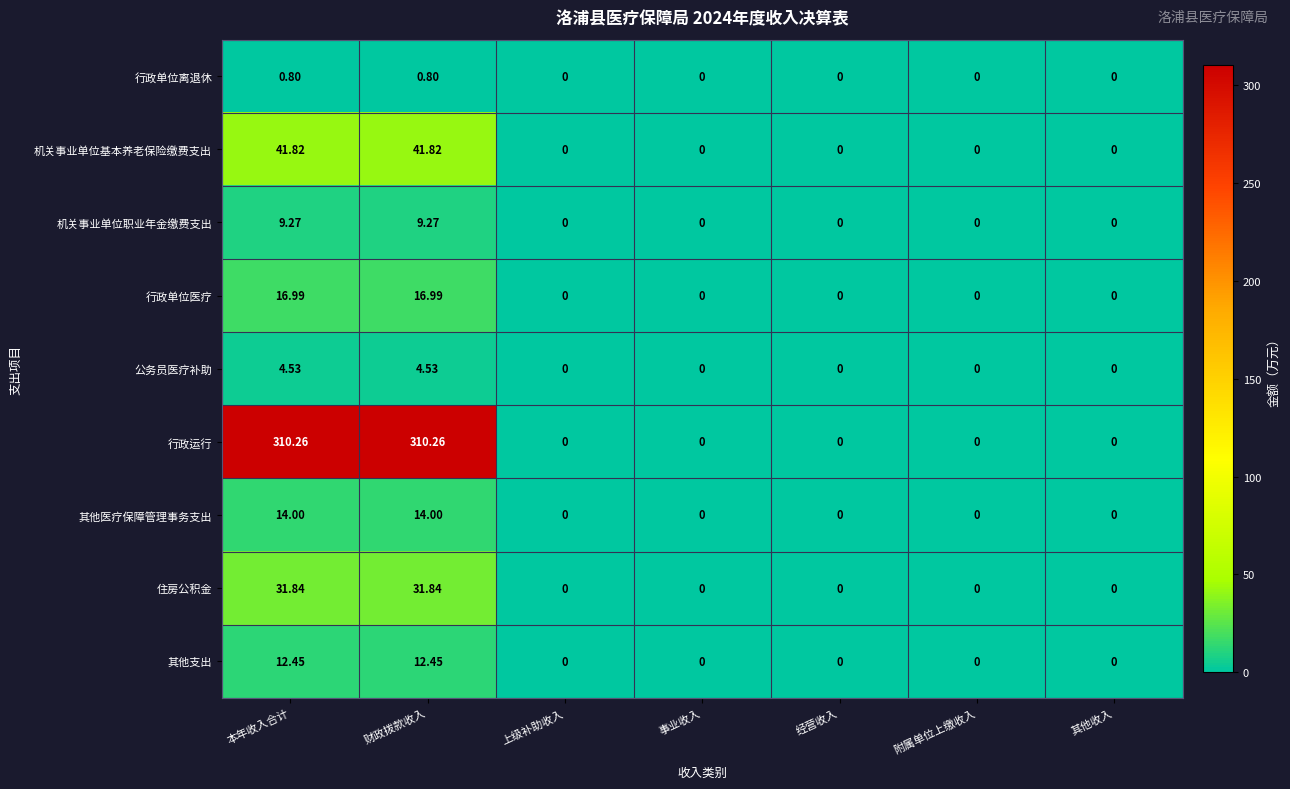

Rank the series by their maximum value, from lowest to highest.

行政单位离退休, 公务员医疗补助, 机关事业单位职业年金缴费支出, 其他支出, 其他医疗保障管理事务支出, 行政单位医疗, 住房公积金, 机关事业单位基本养老保险缴费支出, 行政运行